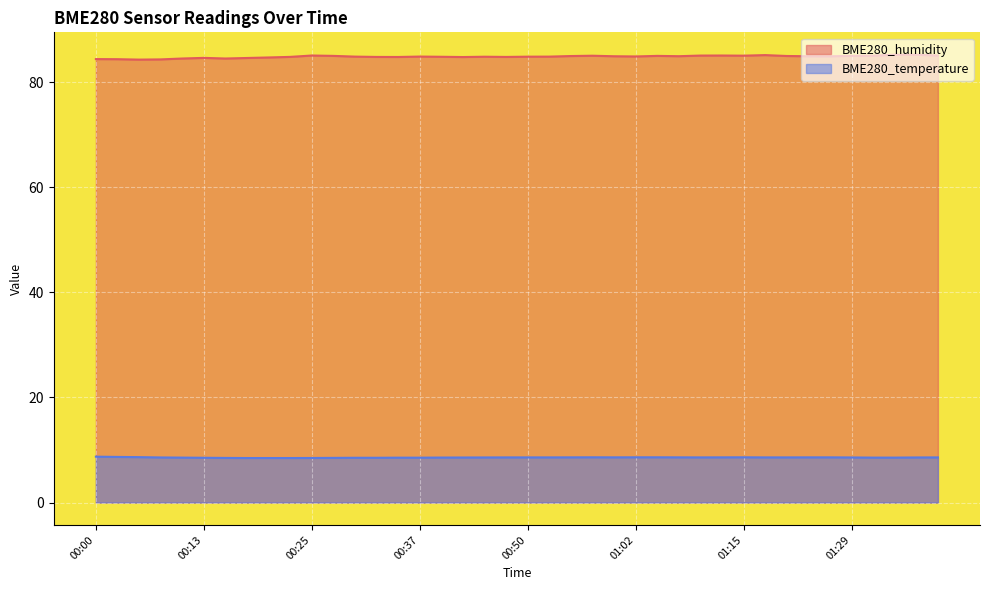

What is the spread (max minus min) of values at 00:00?

75.6